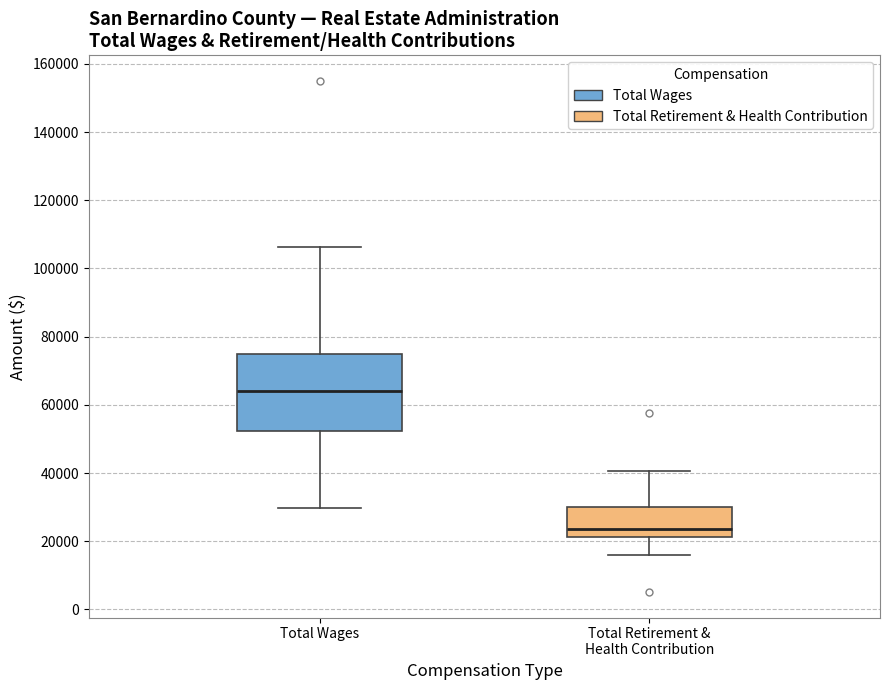

Where does the median line of the box for Total Wages sit on the y-axis? The values are not printed on the chart, so give them approximately, as read against the axis.

64000